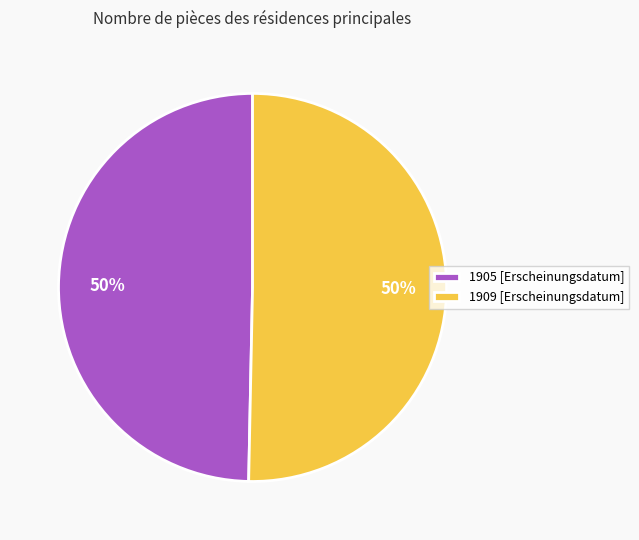

What percentage is the 1905 [Erscheinungsdatum] slice, to the nearest percent?

50%